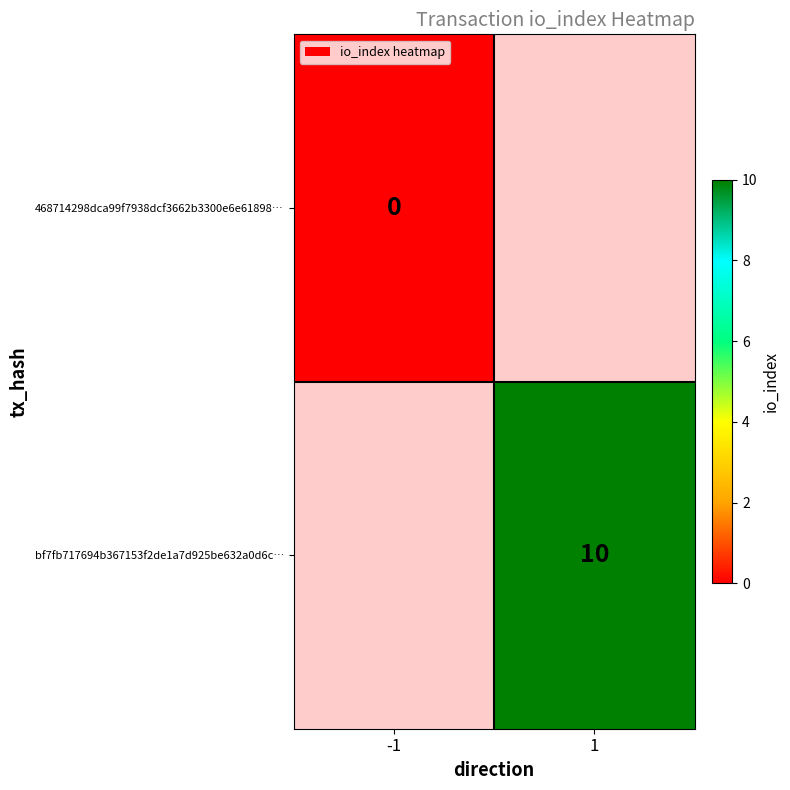

The value of bf7fb717694b367153f2de1a7d925be632a0d6c… at 1 is 6. True or false?

False